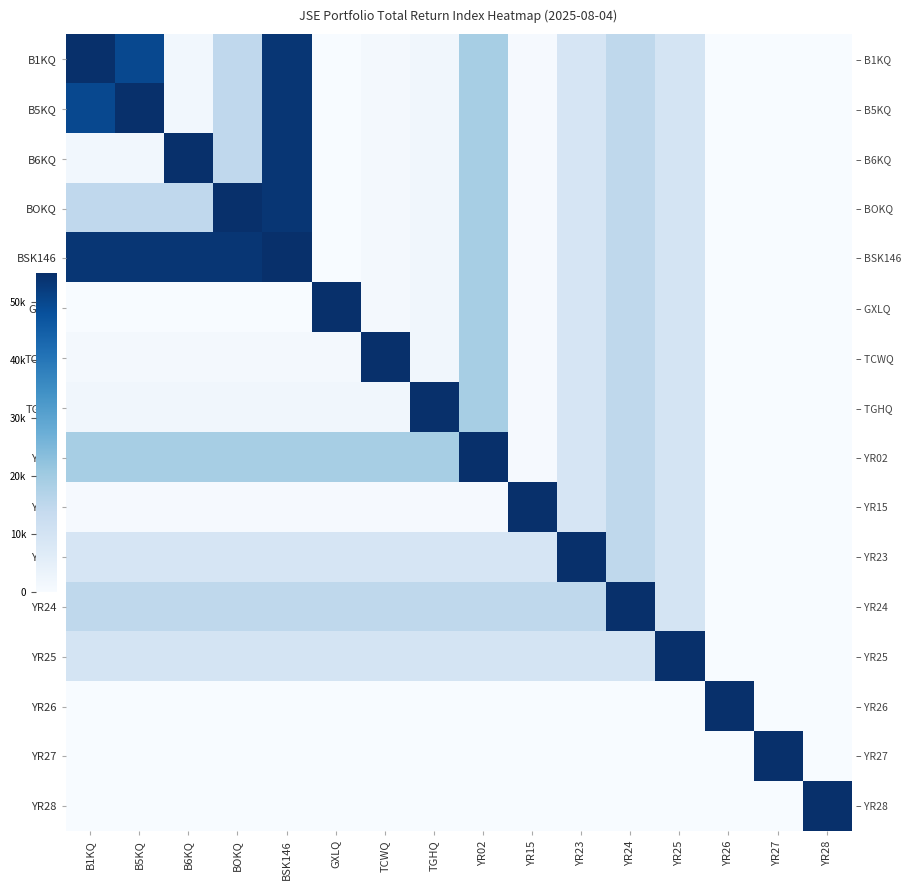

Where is YR26 nearest to the value 27500?

YR27